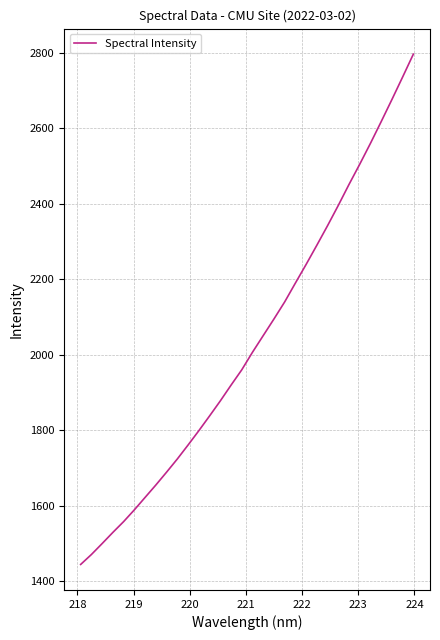

What is the greatest value displayed?

2796.7